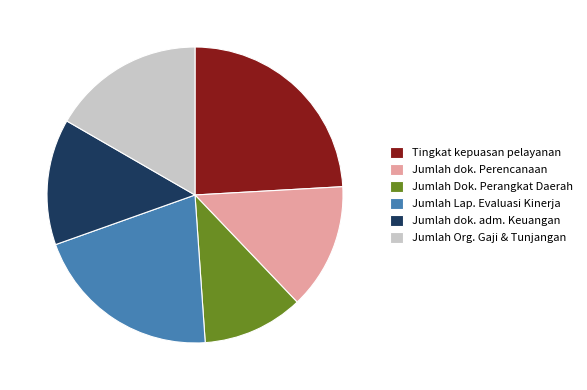

How many segments does this pie chart have?

6